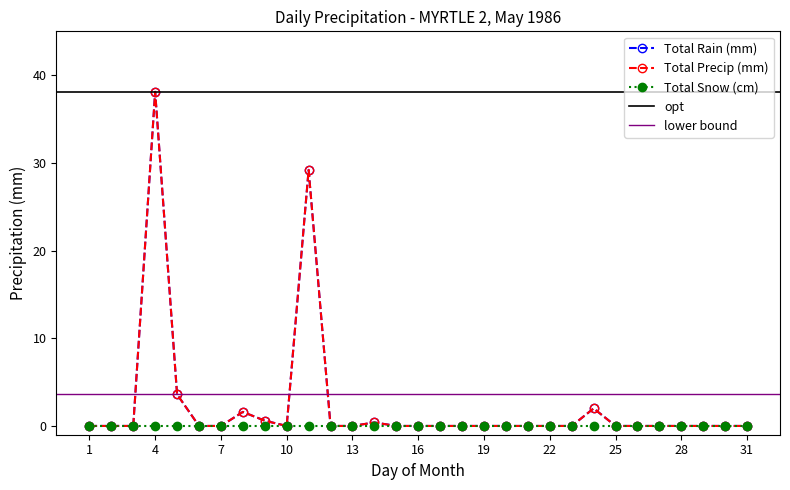

What is the average value of the Total Rain (mm) series?

2.4